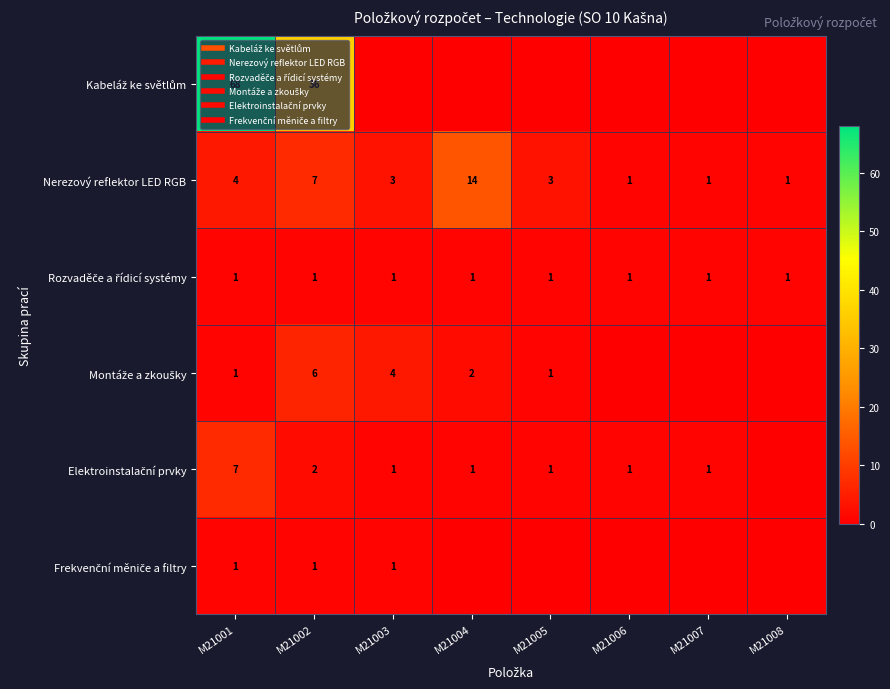

True or false: Kabeláž ke světlům has a value of 68 at M21001.

True